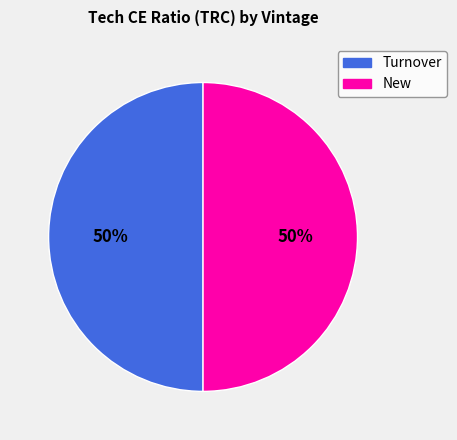

To the nearest percent, what is the average slice percentage?

50%